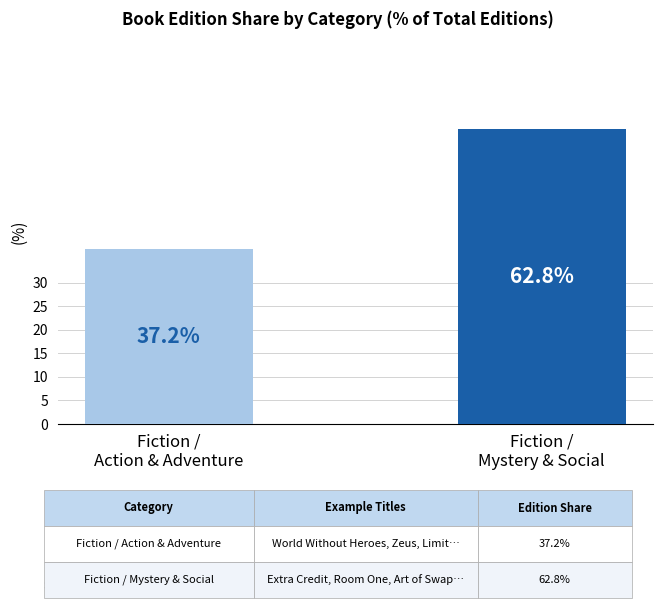

How many values are below 62?

1